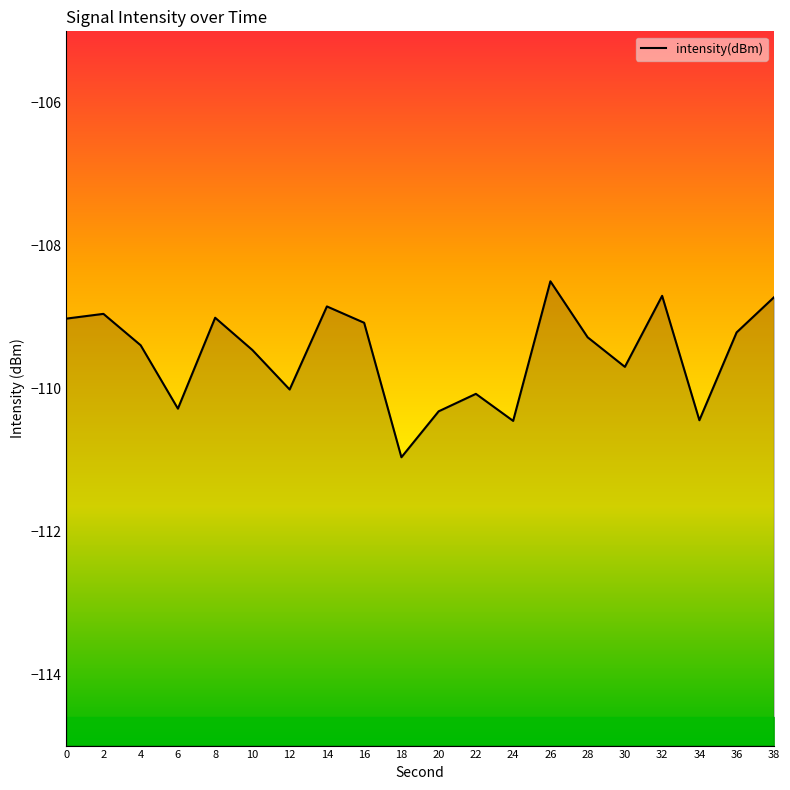

True or false: there are more than 1 points higher than both neighbors.

True